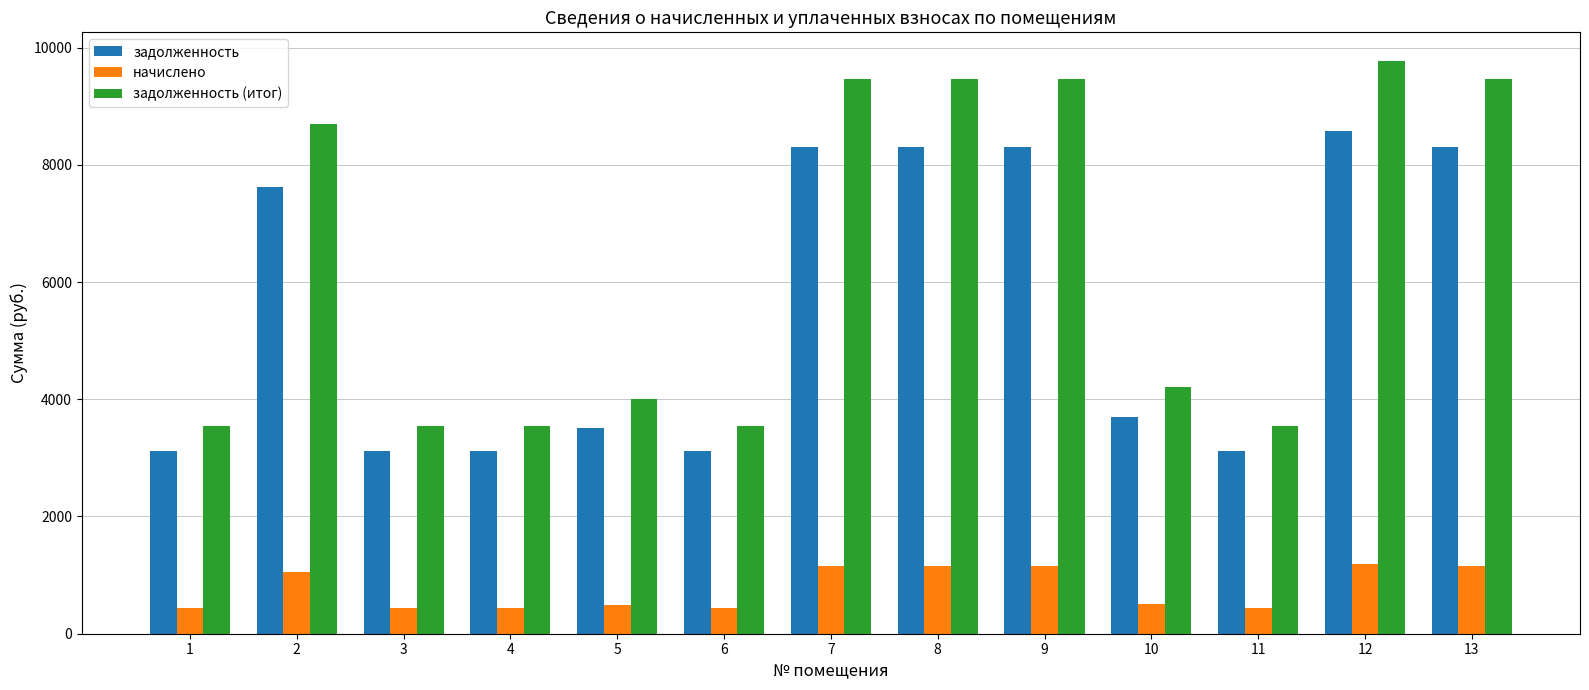

What is the sum of the задолженность (итог) values at 8 and 3?

13002.7